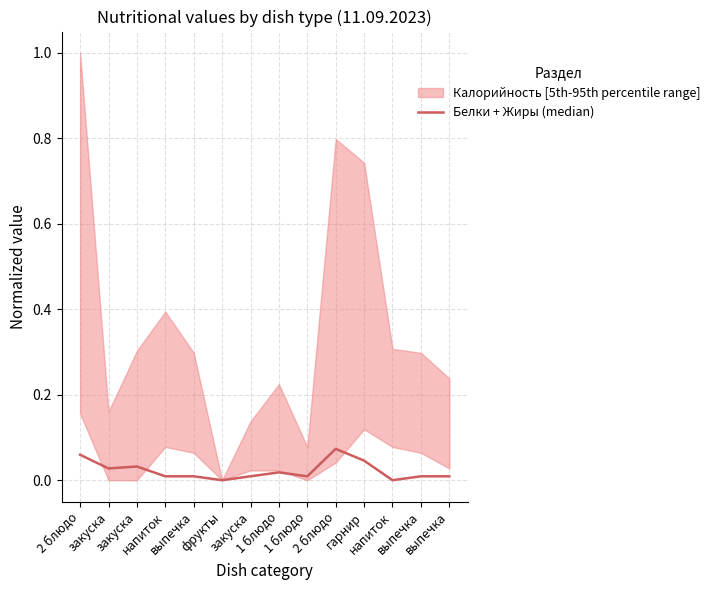

Between напиток and 1 блюдо, which is larger?

1 блюдо